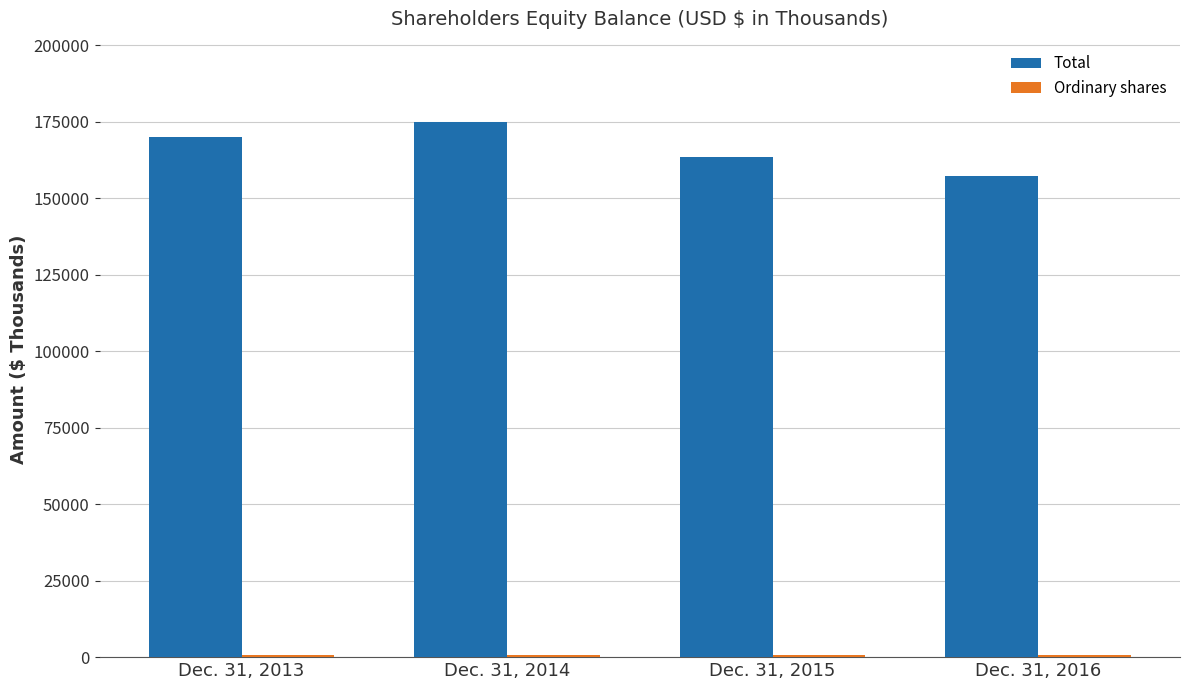

What is the difference between the second highest and second lowest values in the Total series?

6522